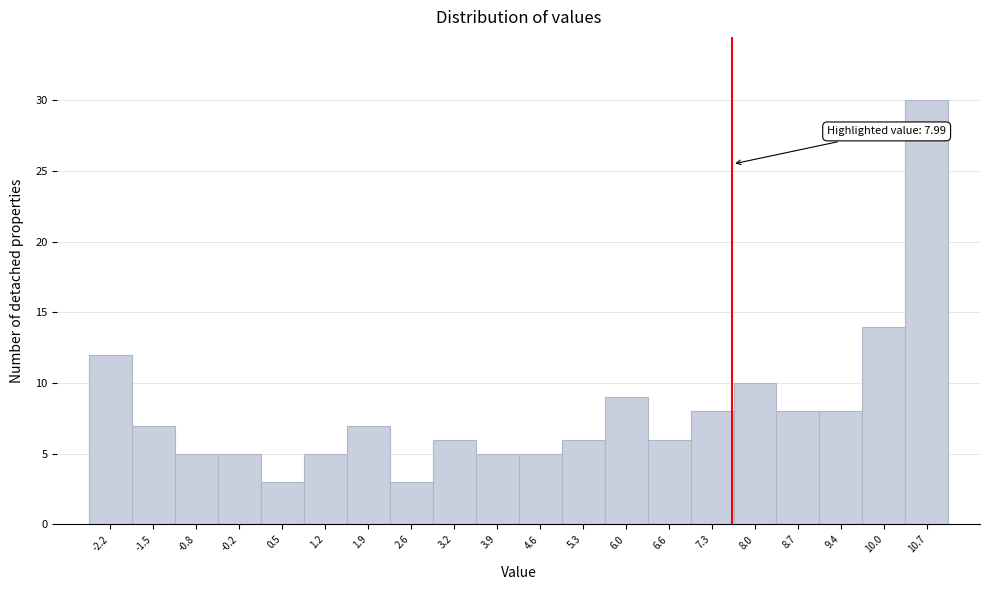

Reading right to left, list all the values displayed in this chart.

30	14	8	8	10	8	6	9	6	5	5	6	3	7	5	3	5	5	7	12